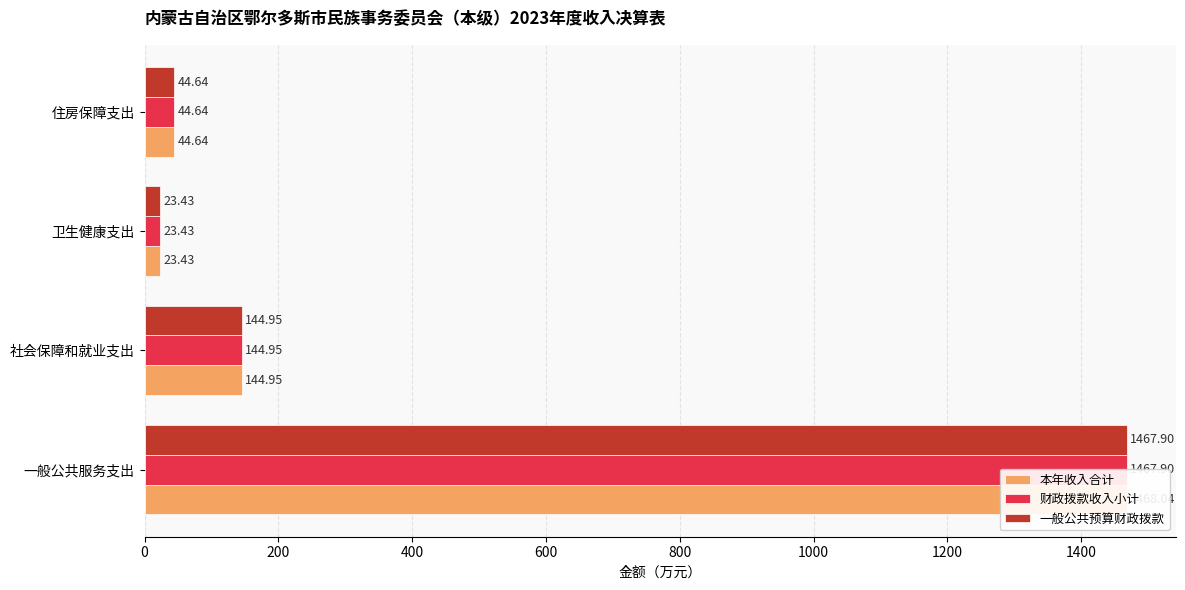

What is the sum of all 本年收入合计 values?

1681.1